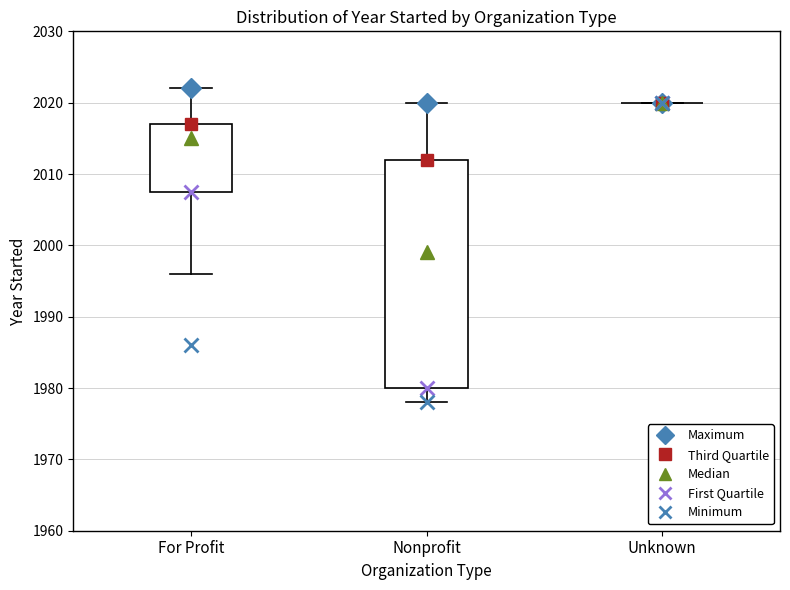

Reading left to right, transcribe this box plot: for each box, give where its median line is, the range the box spans, and where its two whiskers end, as read against the y-axis. The values are not printed on the chart, so give them approximately, as read against the axis.

For Profit: median 2015, box 2008 to 2017, whiskers 1996 to 2022
Nonprofit: median 1999, box 1980 to 2012, whiskers 1978 to 2020
Unknown: box collapsed to a line at 2020, whiskers 2020 to 2020